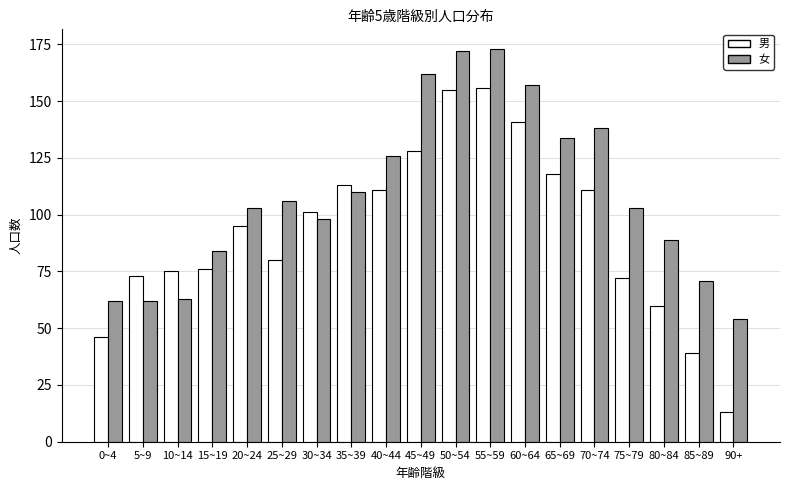

Which category has the lowest value in the 男 series?

90+